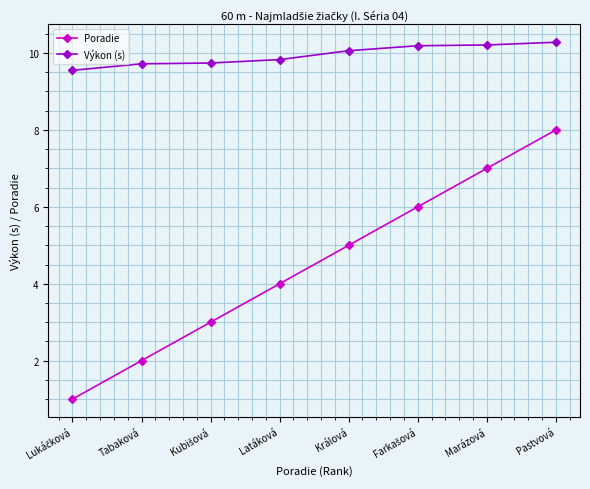

True or false: Poradie has more than 2 interior local peaks.

False